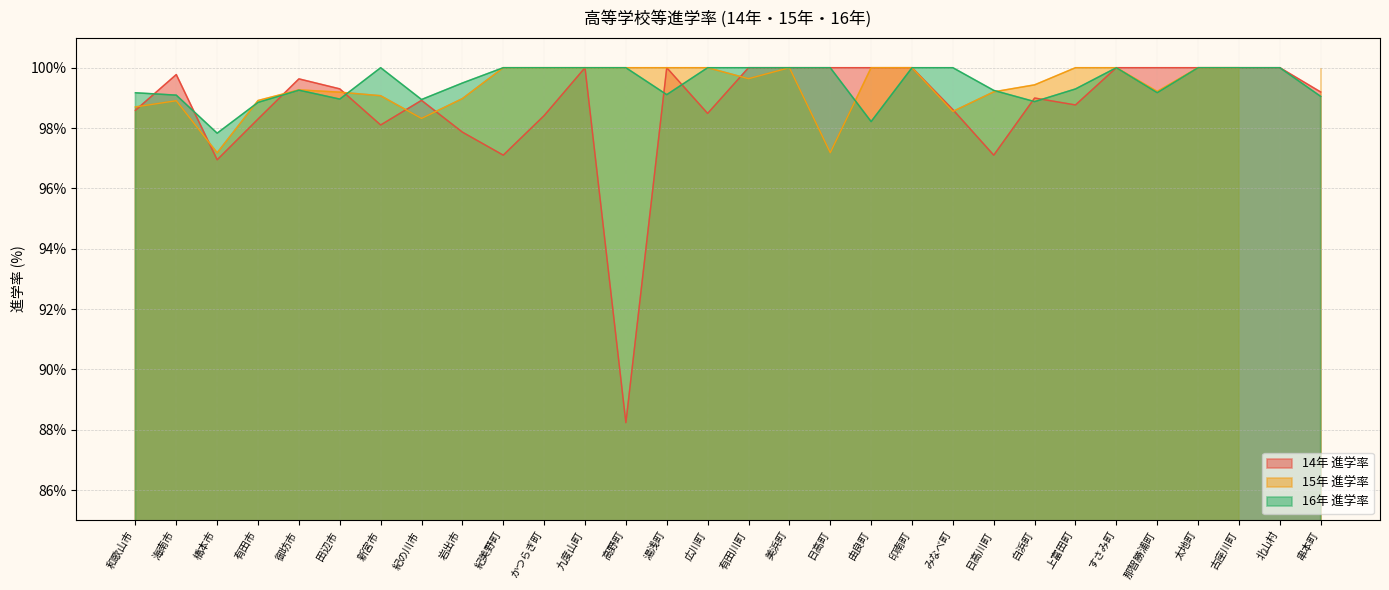

What is the label of the 9th point from the right?

日高川町